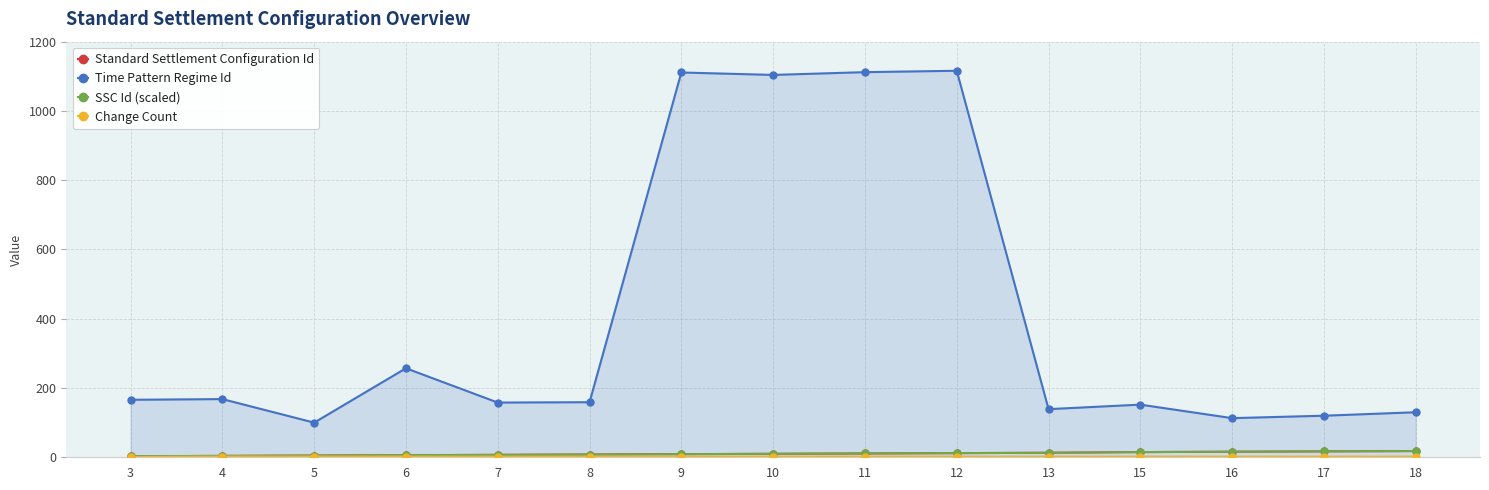

How many distinct data groups are displayed?

4